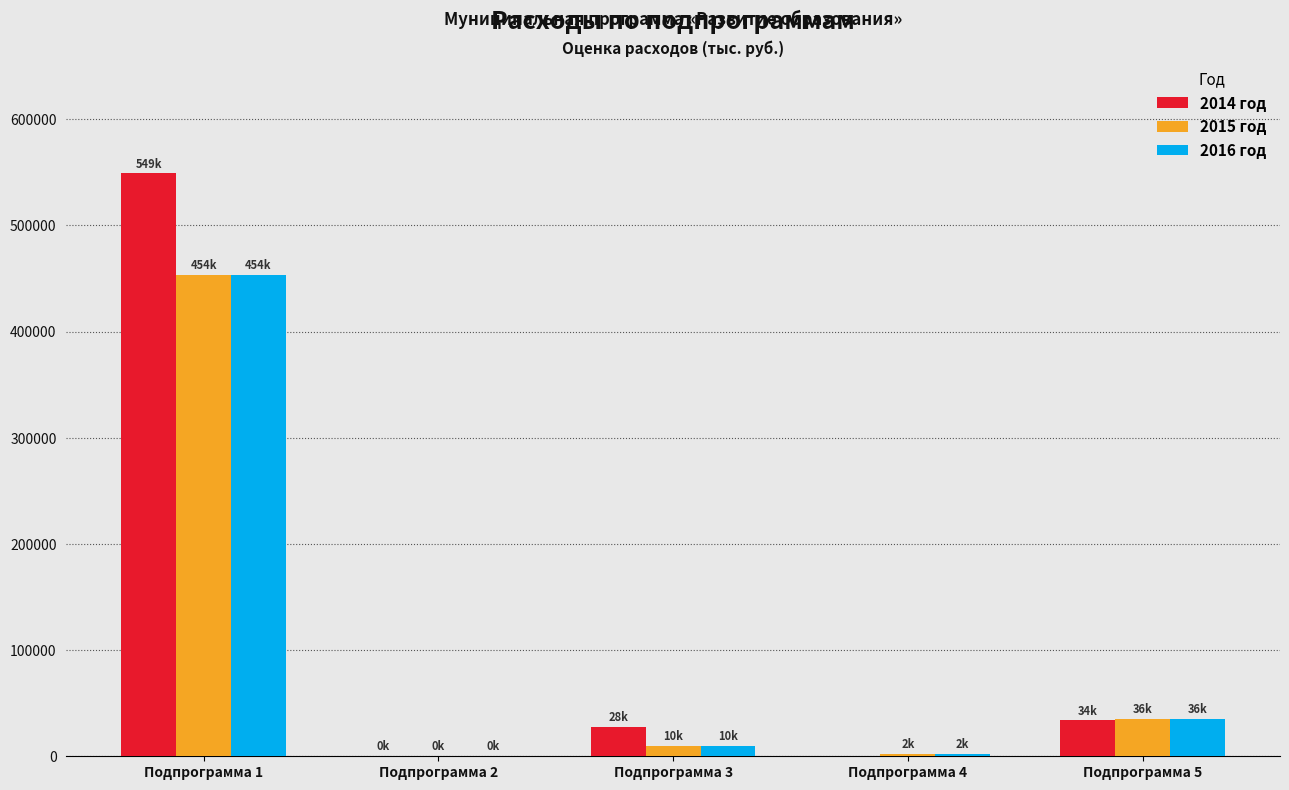

What is the difference between the 2015 год values at Подпрограмма 5 and Подпрограмма 3?

25663.2